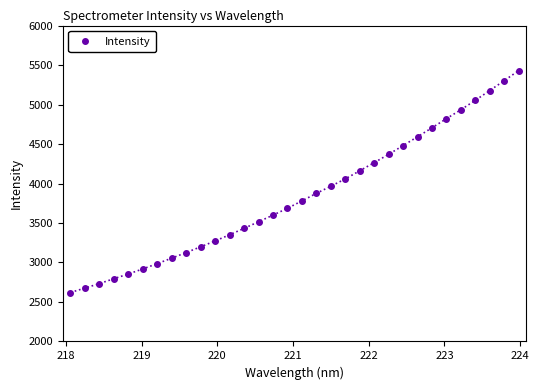

How many data points does each series have?

32